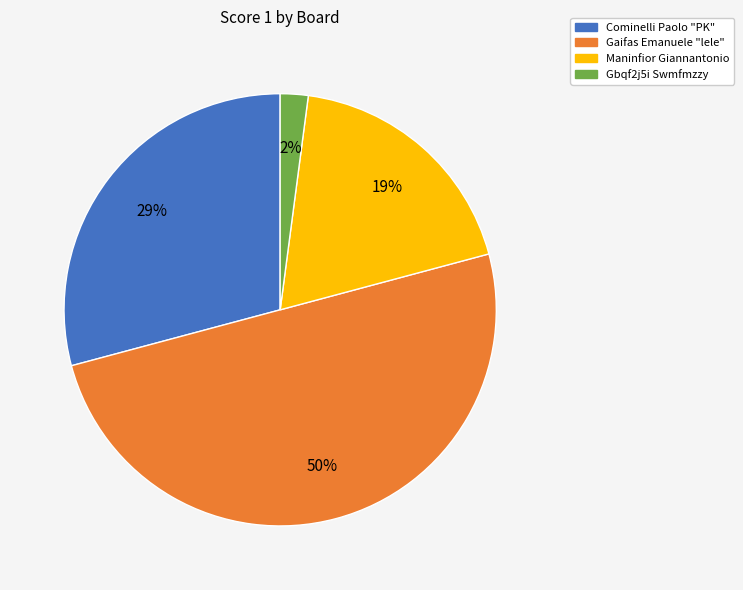

How many slices are in this pie chart?

4